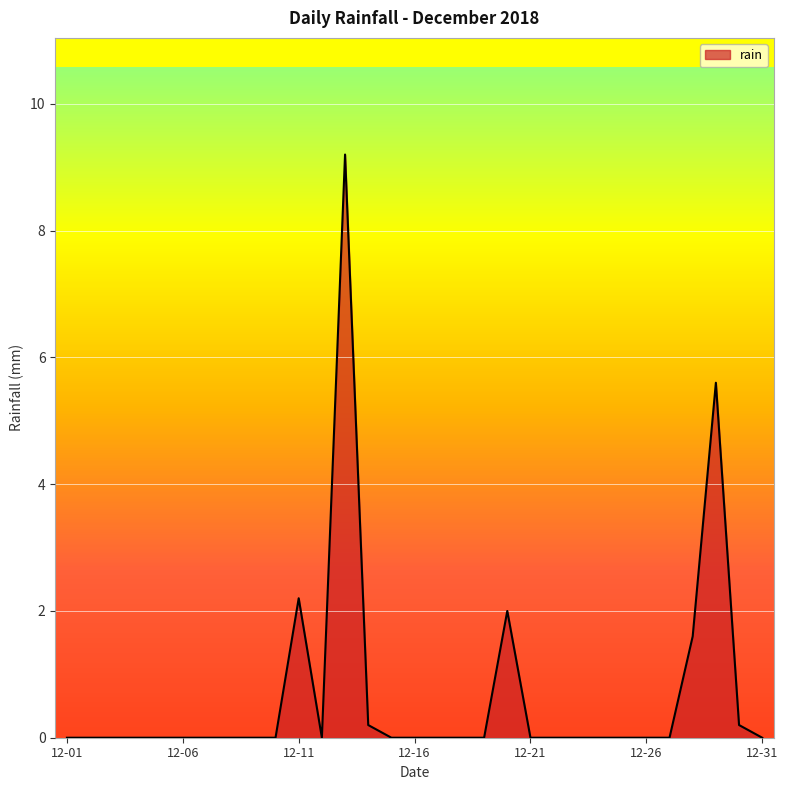

Does the chart have visible grid lines?

Yes